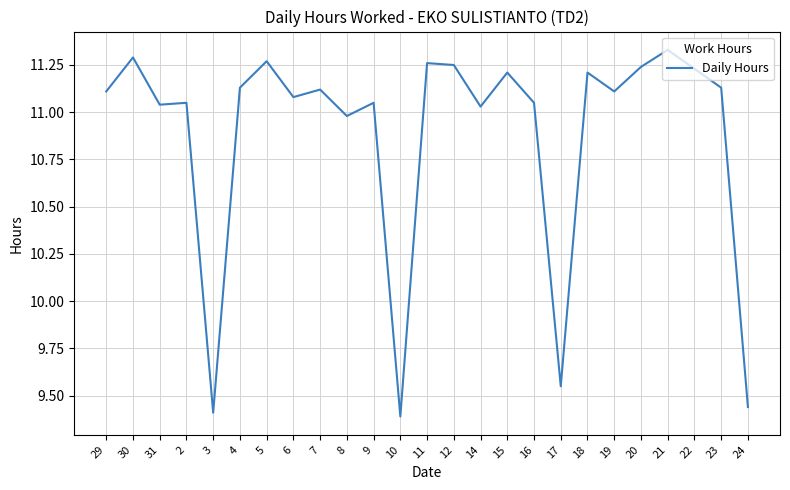

What position from the left is 10?

12